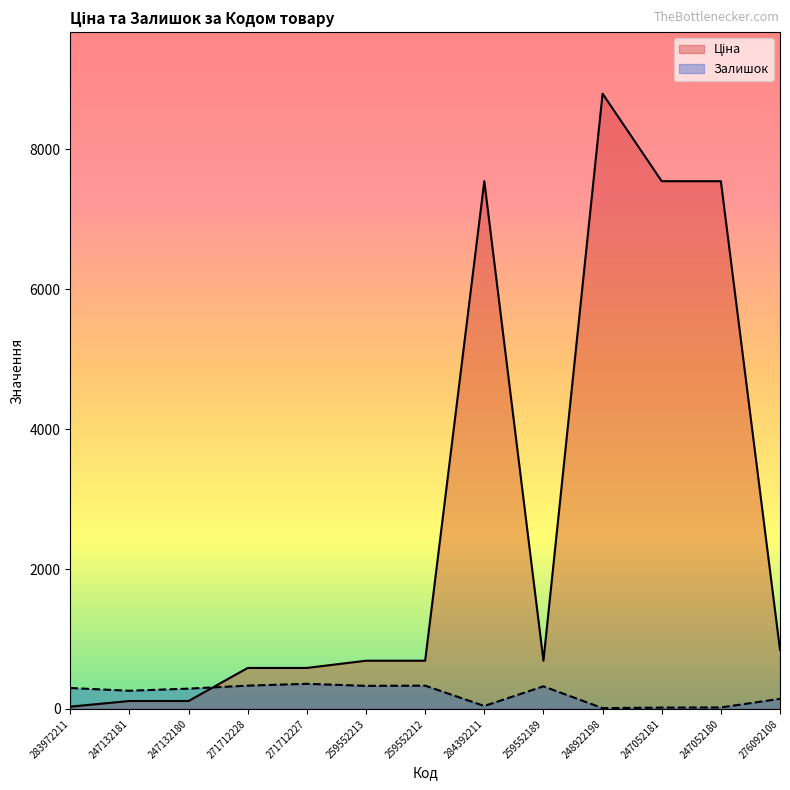

The Залишок series shows 503.0 at 247132180. True or false?

False